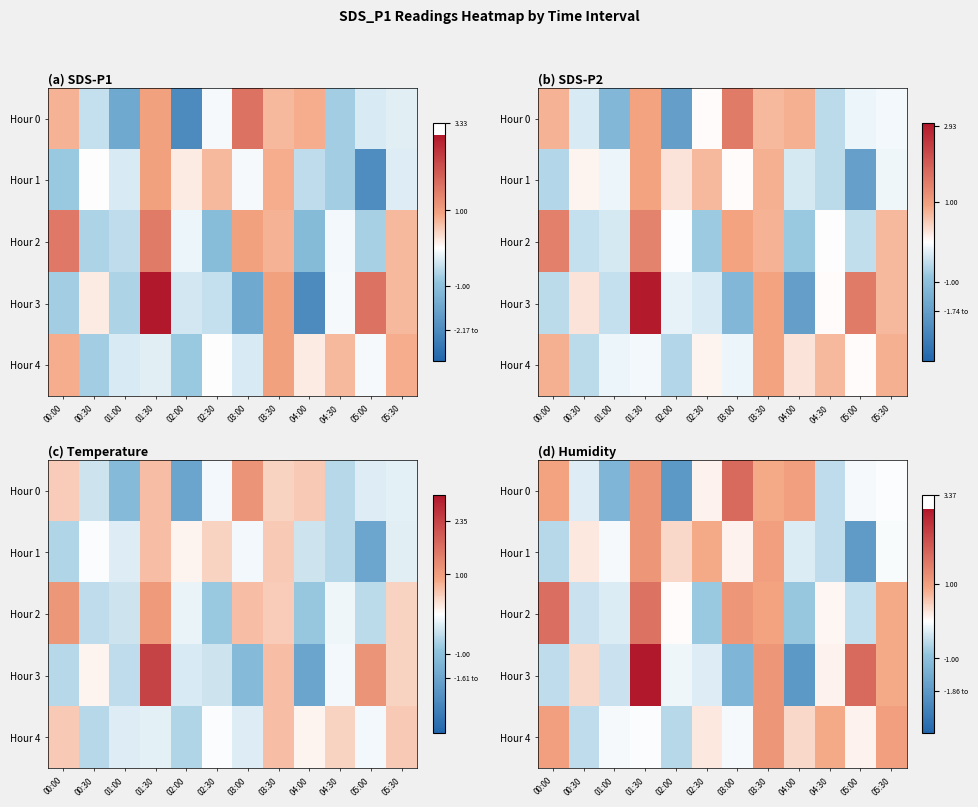

The Hour 3 series shows -0.5 at 00:00. True or false?

True